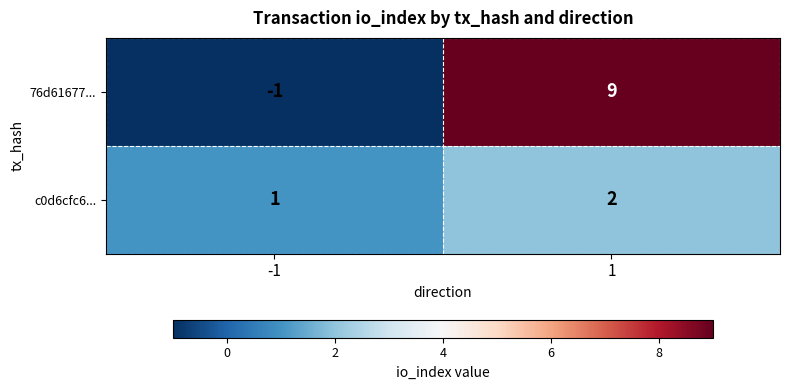

Reading right to left, list all the values displayed in this chart.

76d61677...: 9	-1
c0d6cfc6...: 2	1